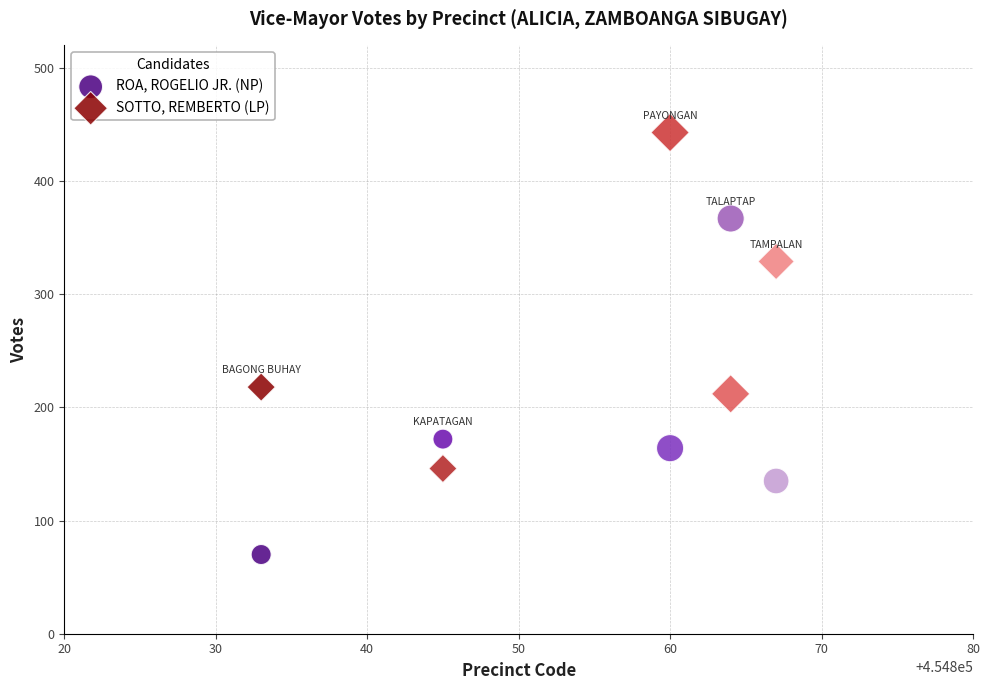

Across all series, what Y value is closest to 256?

218